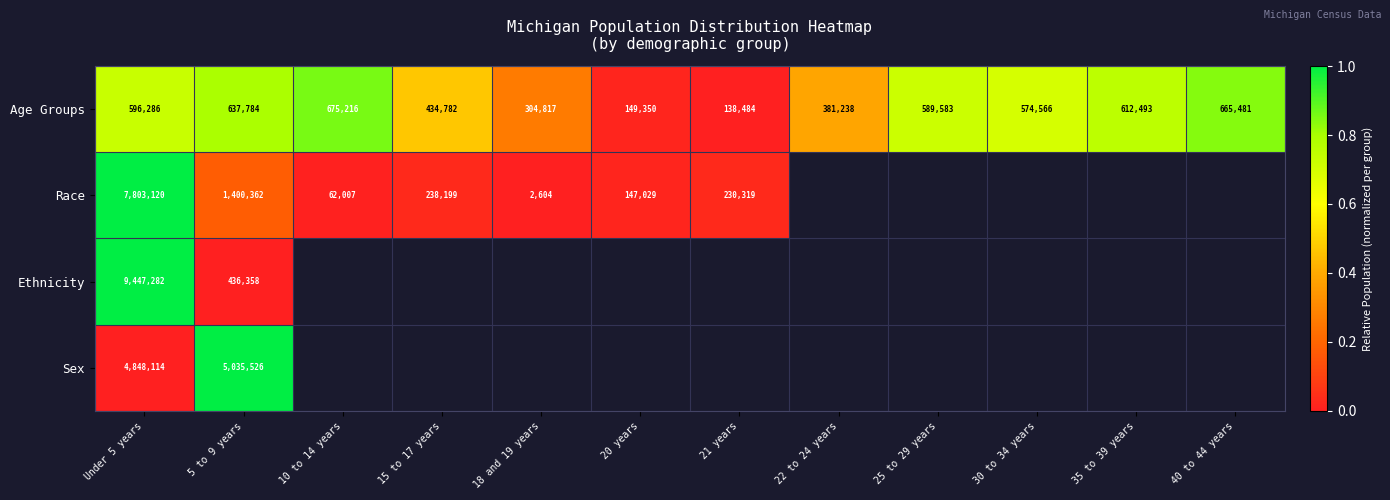

The Age Groups series shows 0.4 at 35 to 39 years. True or false?

False